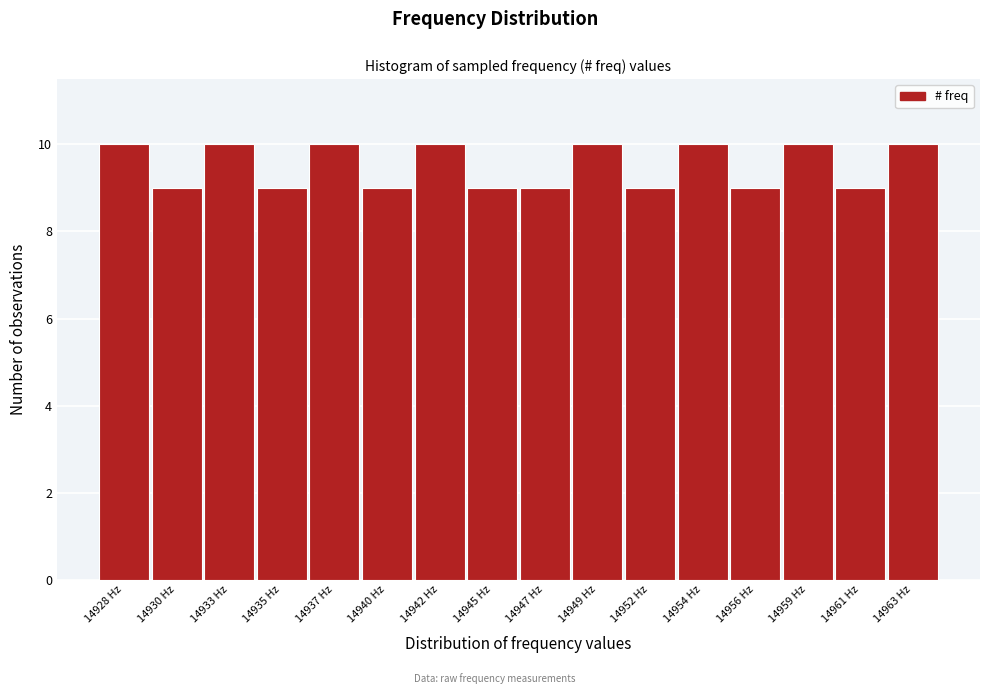

Reading left to right, extract all data points from this chart.

10	9	10	9	10	9	10	9	9	10	9	10	9	10	9	10